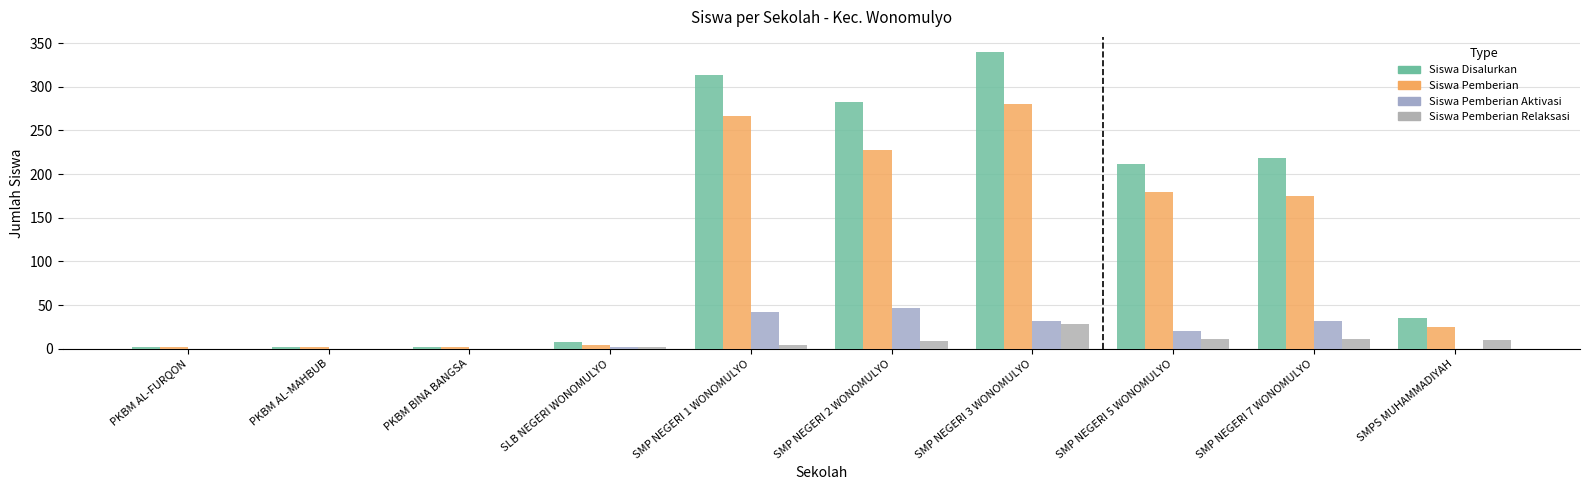

Are the bars grouped side by side (vs. stacked)?

Yes